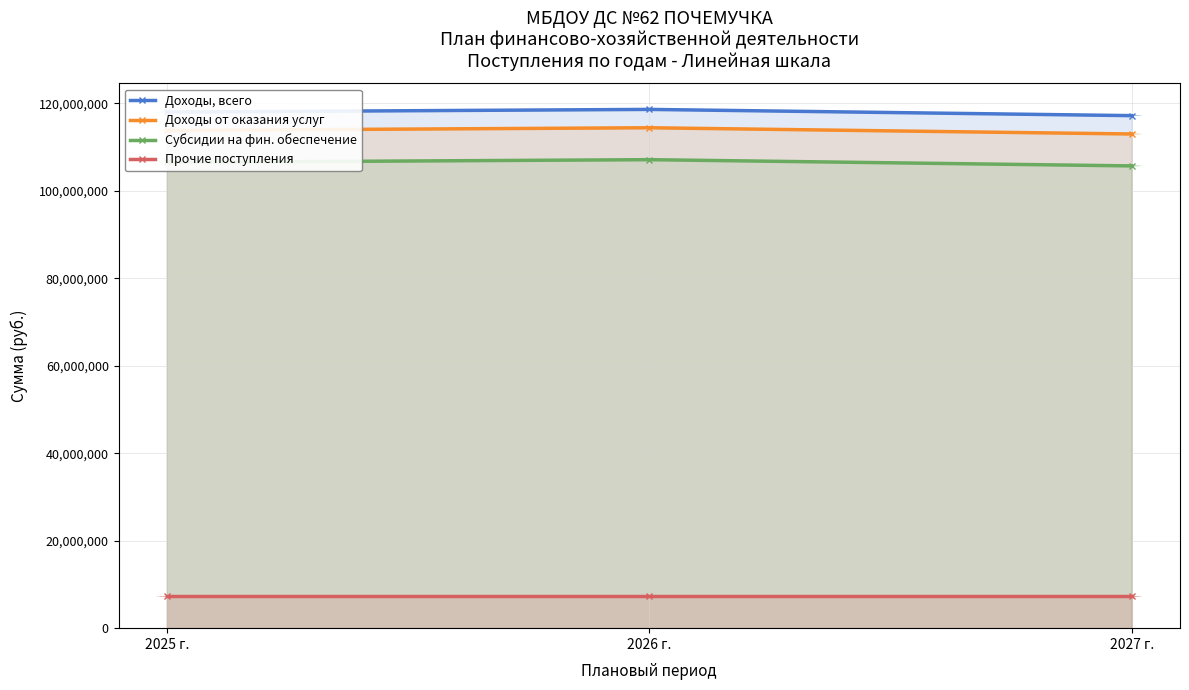

Where is Прочие поступления nearest to the value 7295147?

2025 г.